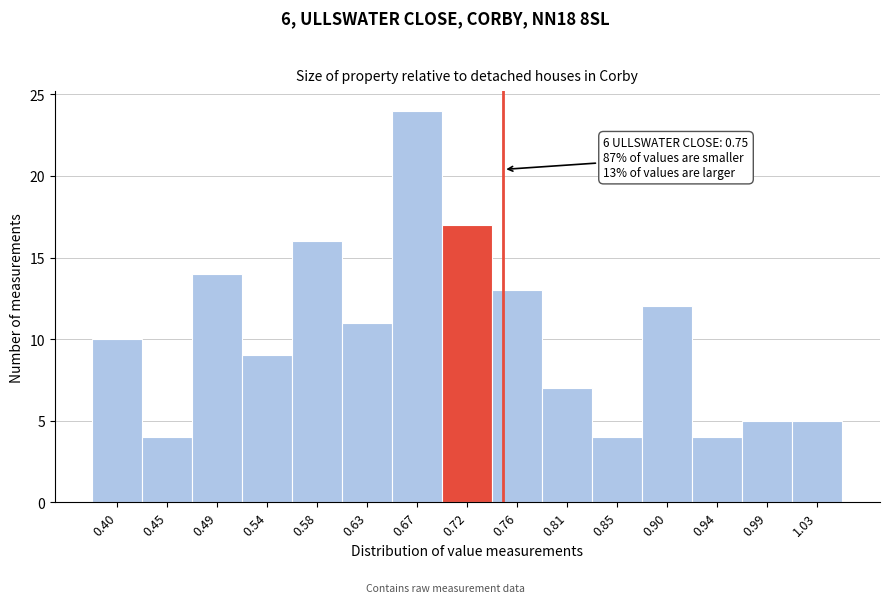

Reading left to right, list all the values displayed in this chart.

10	4	14	9	16	11	24	17	13	7	4	12	4	5	5